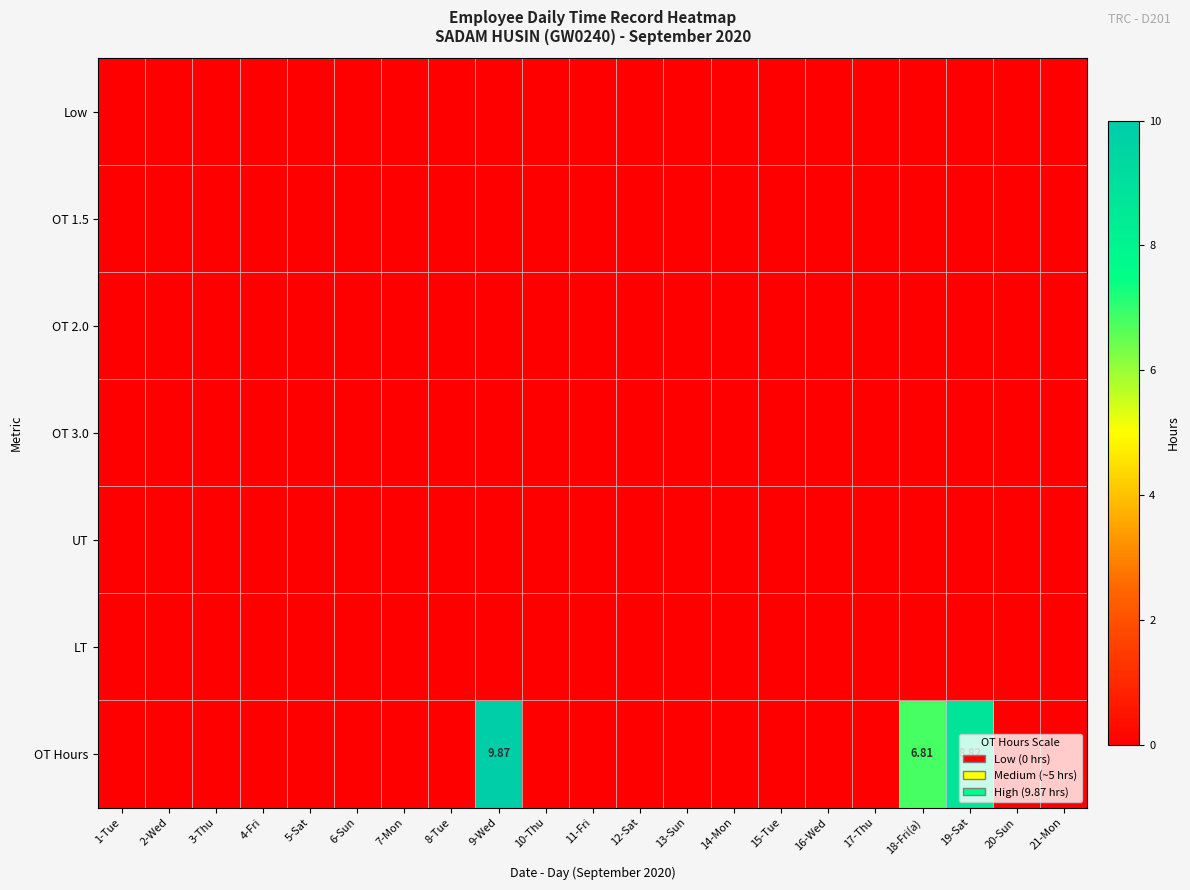

Which series has the widest spread of values?

OT Hours